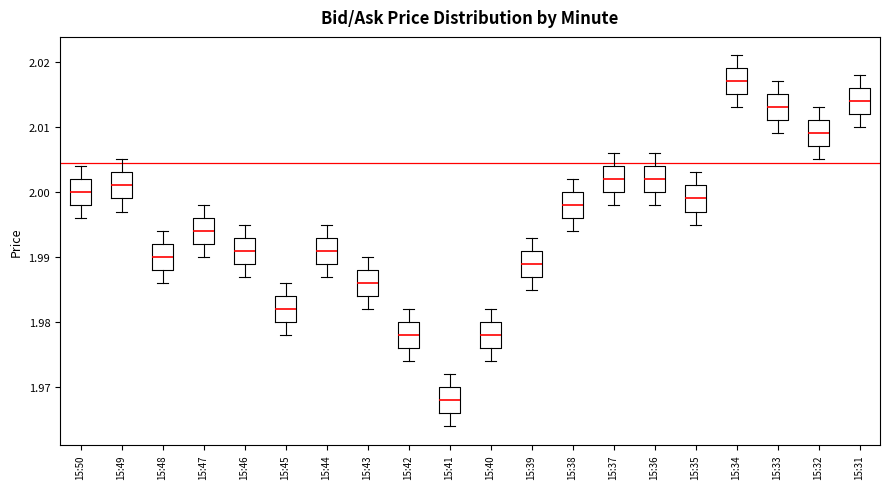

Where is the upper edge of the box for 15:46 on the y-axis? The values are not printed on the chart, so give them approximately, as read against the axis.

1.993